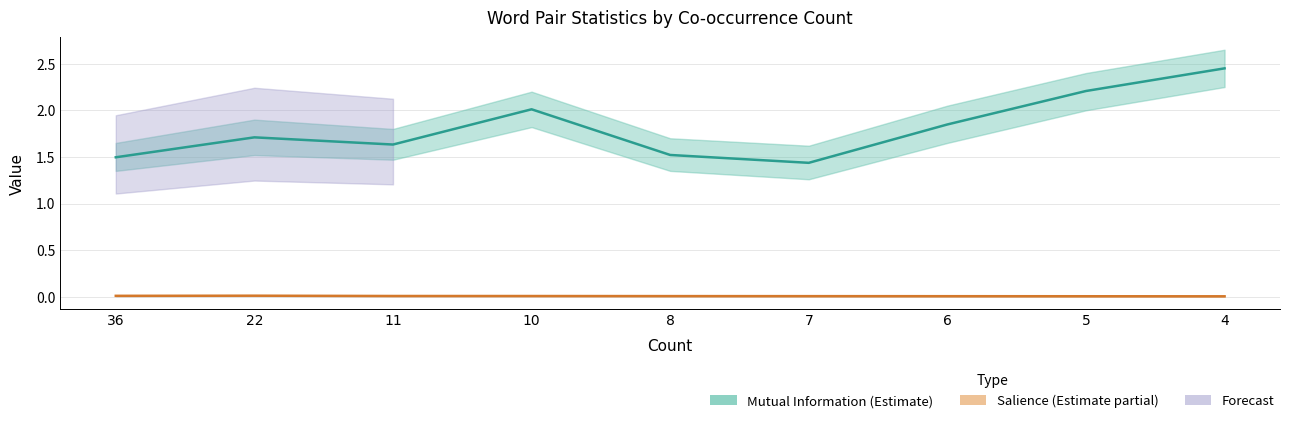

Is this an area chart (filled region under the line)?

No